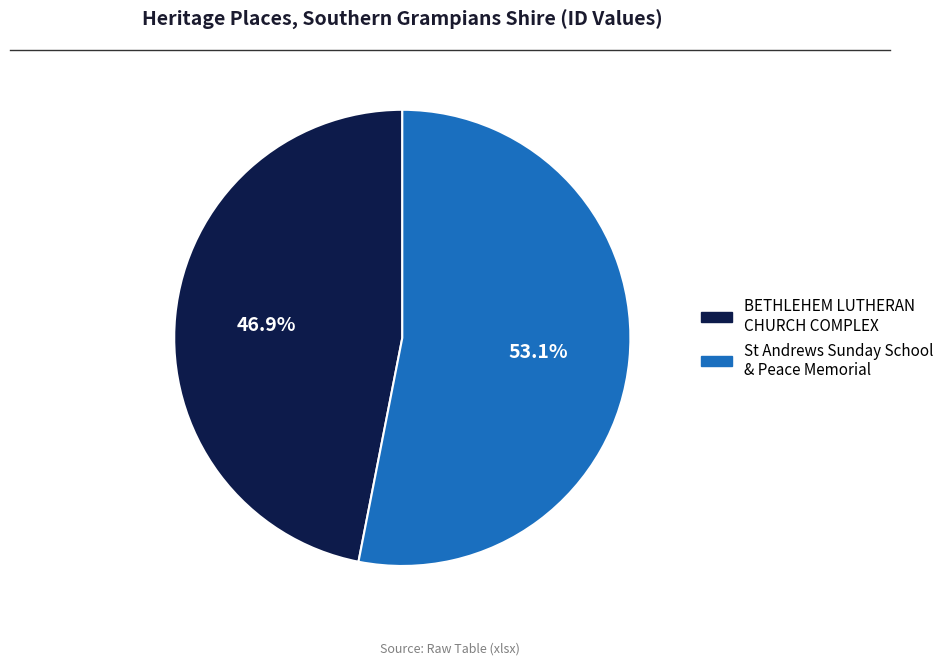

To the nearest percent, what percentage of the pie is BETHLEHEM LUTHERAN CHURCH COMPLEX?

47%